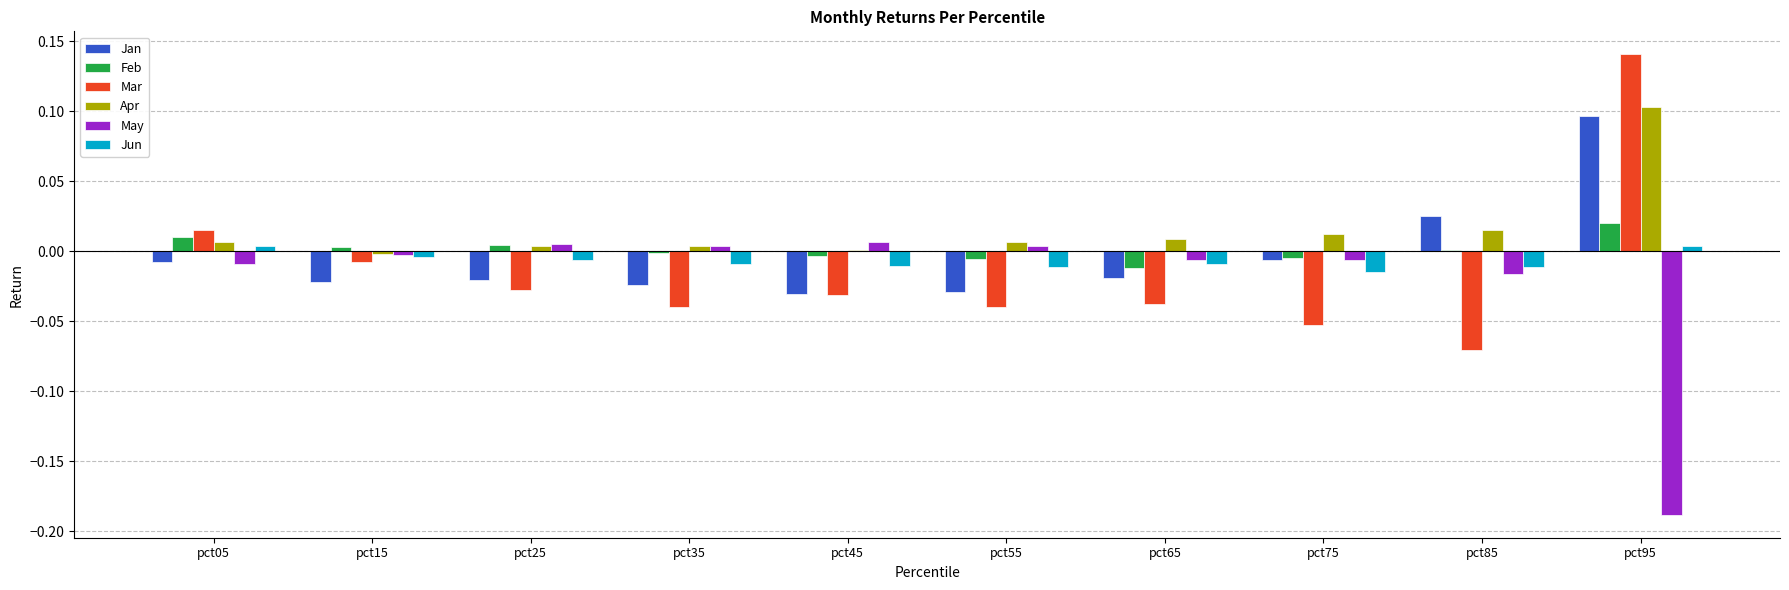

At which category does the chart reach its peak across all series?

pct95